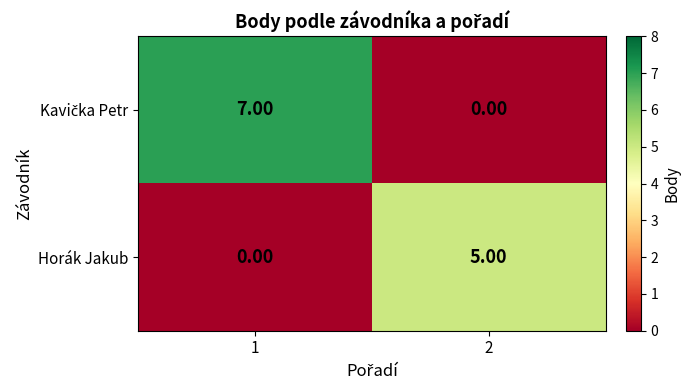

What is the total value across all series at 2?

5